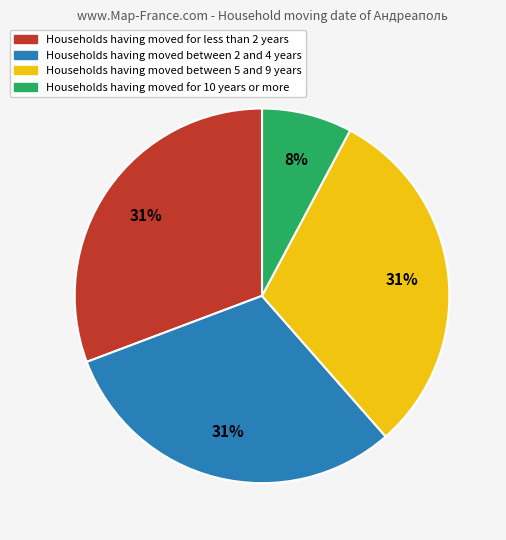

How many segments does this pie chart have?

4